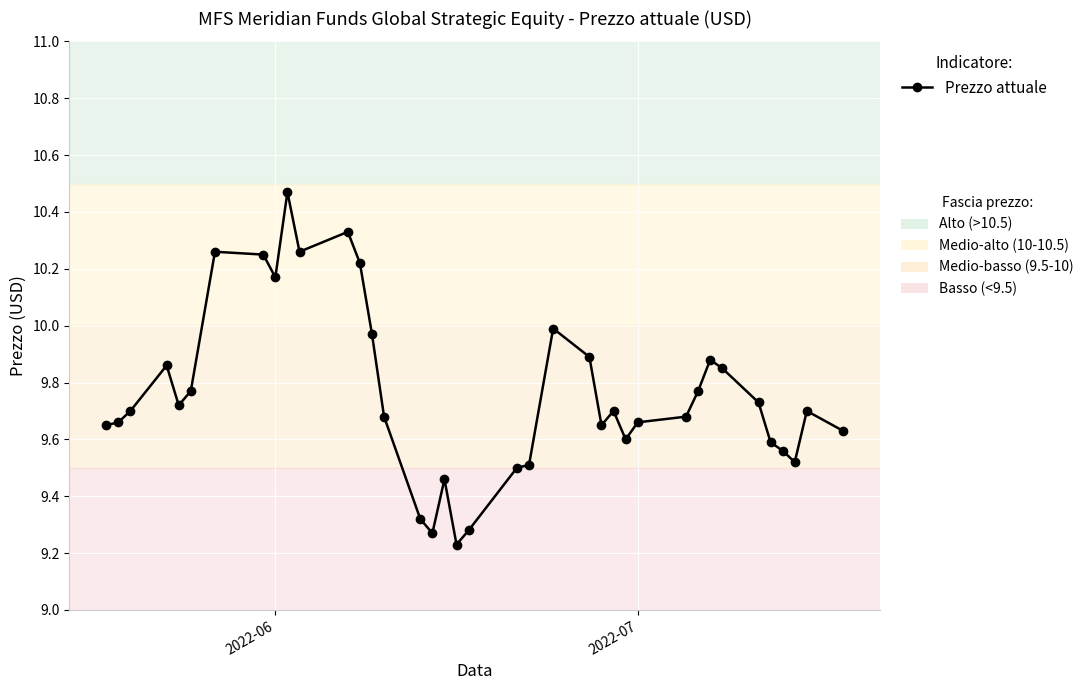

True or false: there are more than 1 points higher than both neighbors.

True